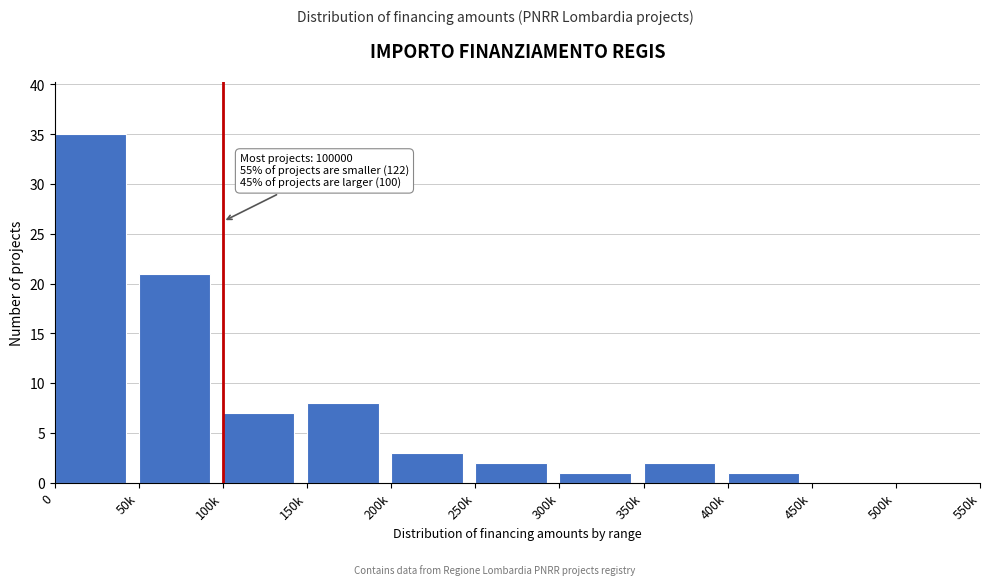

Reading left to right, extract all data points from this chart.

0=35	50k=21	100k=7	150k=8	200k=3	250k=2	300k=1	350k=2	400k=1	450k=0	500k=0